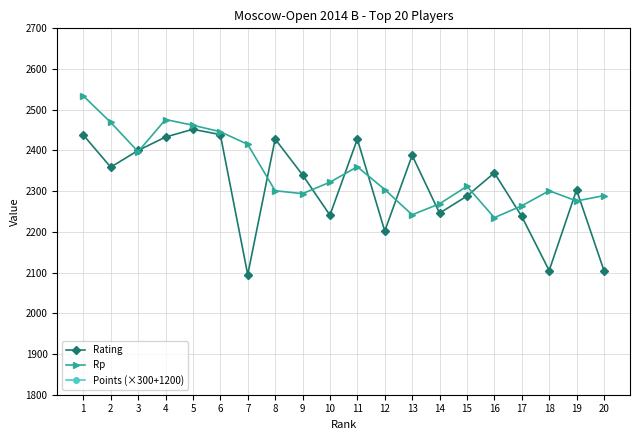

What is the lowest value of the Rp series?

2235